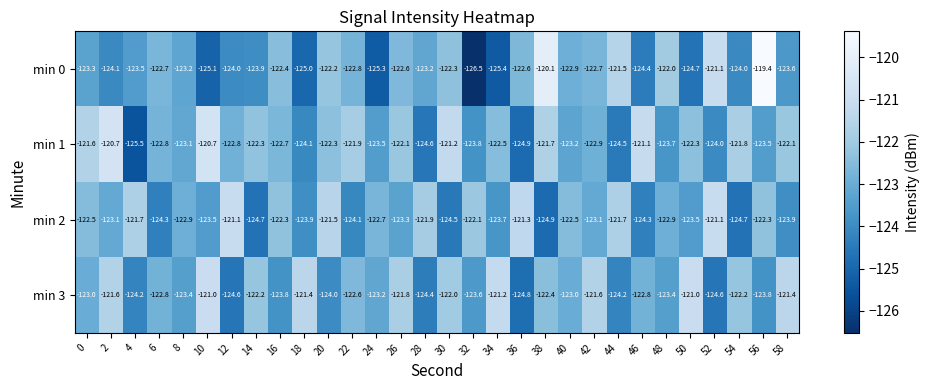

Is it true that min 2 equals -60.1 at 36?

False